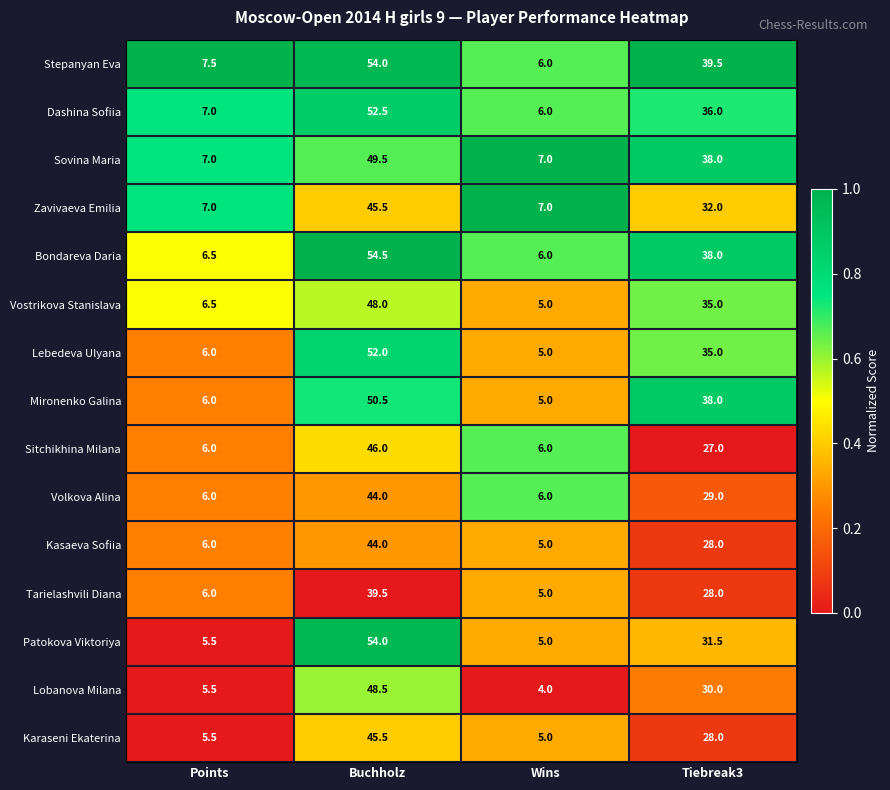

What is the sum of all Bondareva Daria values?

105.0